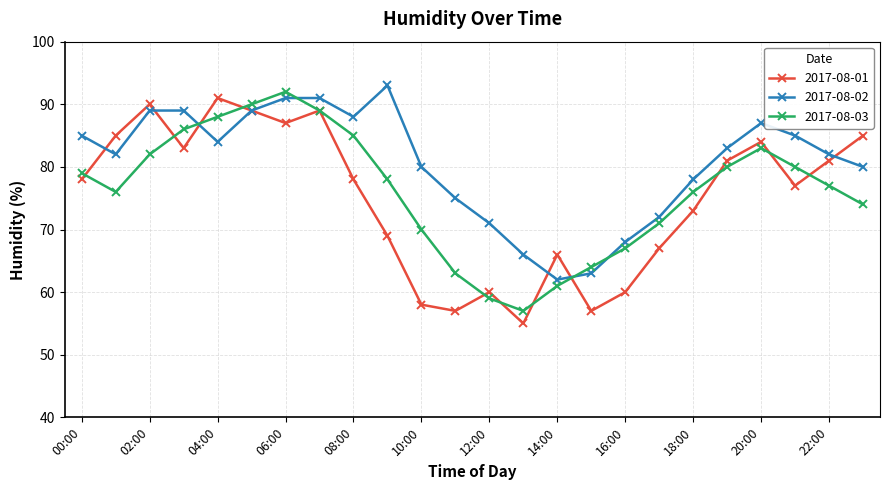

What is the sum of all 2017-08-02 values?

1933